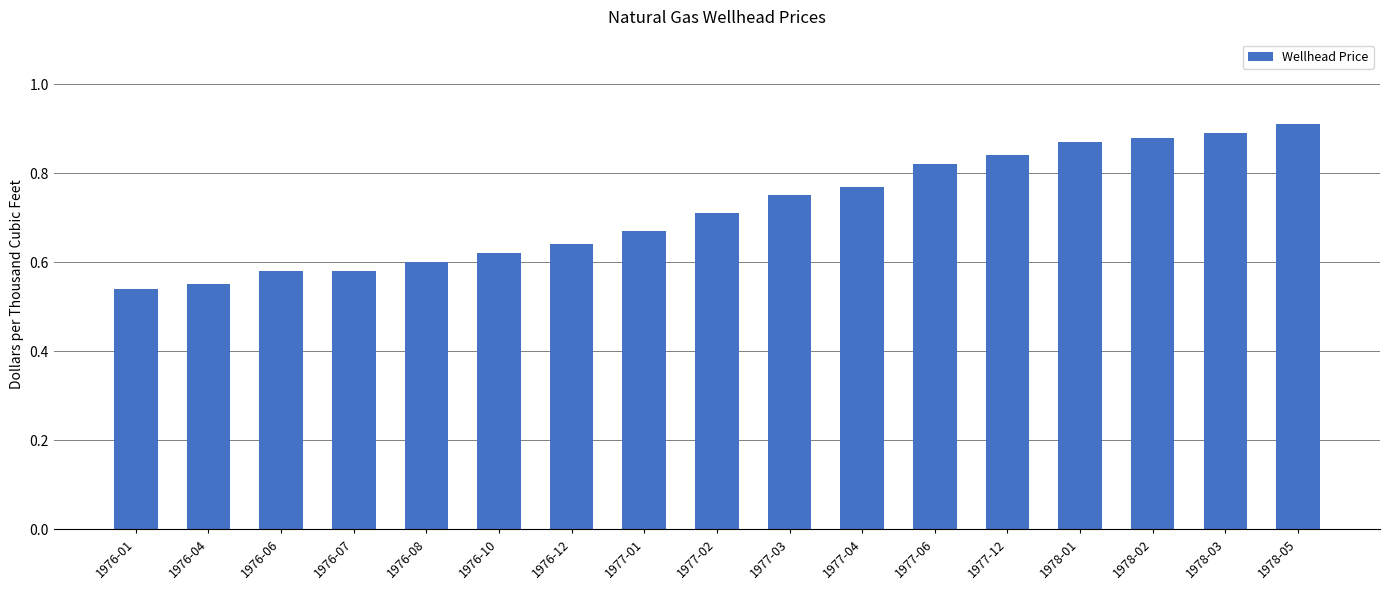

What is the sum of the values at 1976-01 and 1978-05?

1.5